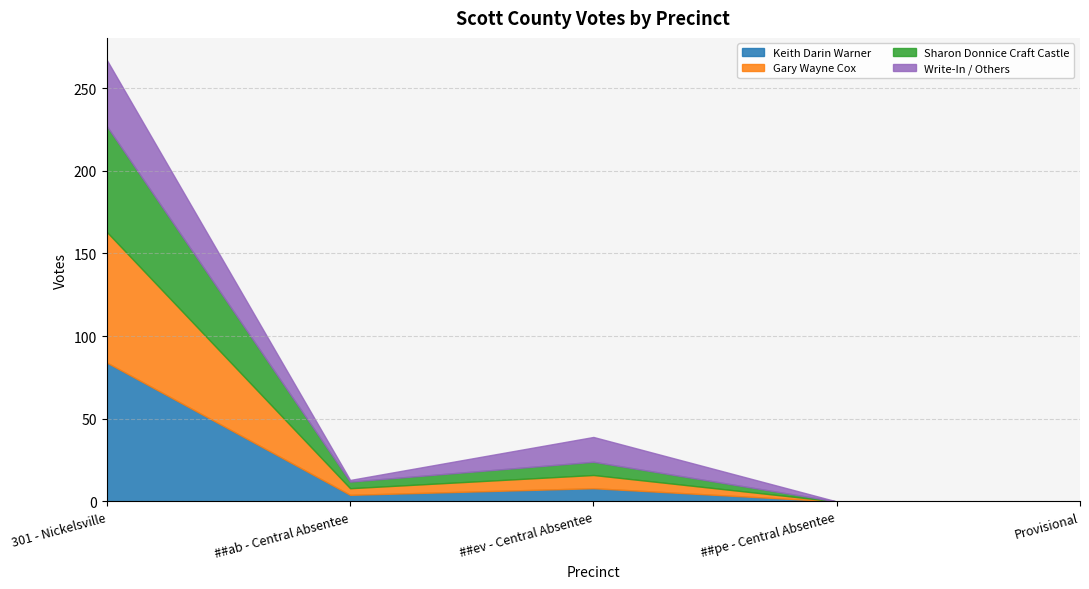

How many lines are shown in the chart?

4